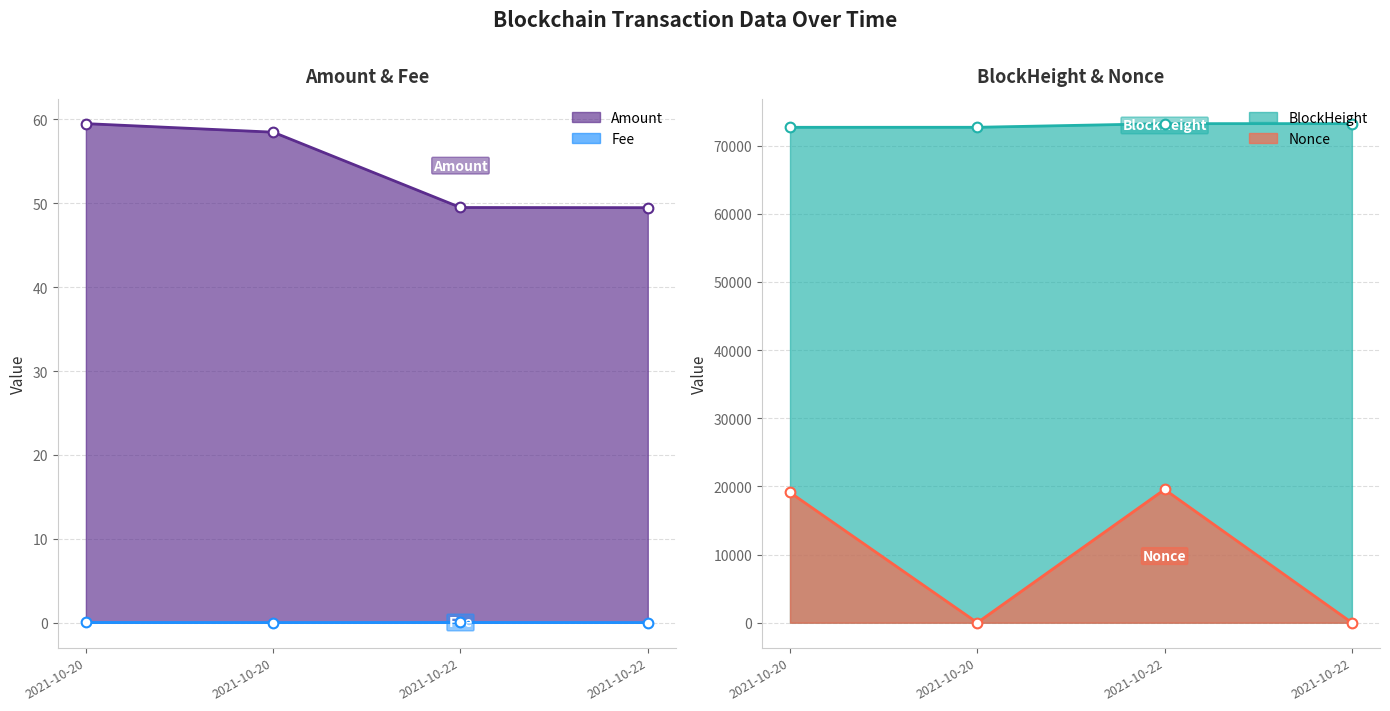

How many series are shown in this chart?

4